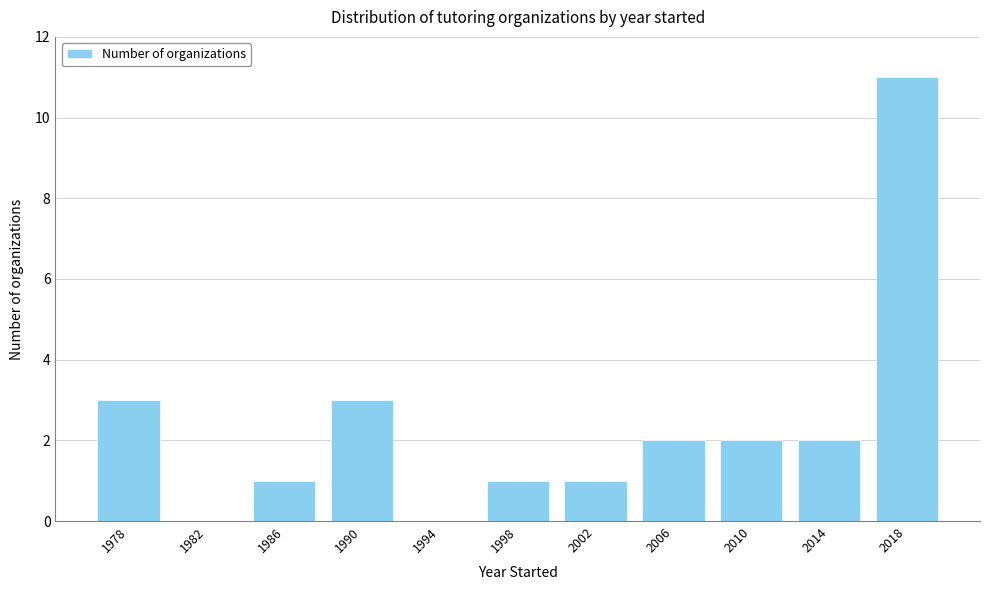

Reading left to right, transcribe all the data shown in this chart.

1978=3	1982=0	1986=1	1990=3	1994=0	1998=1	2002=1	2006=2	2010=2	2014=2	2018=11